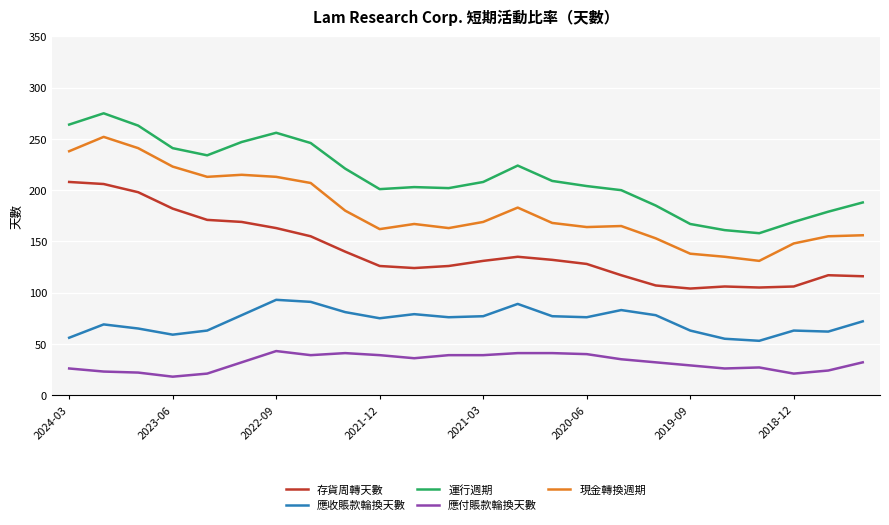

What is the difference between the maximum and minimum values in the 應付賬款輪換天數 series?

25